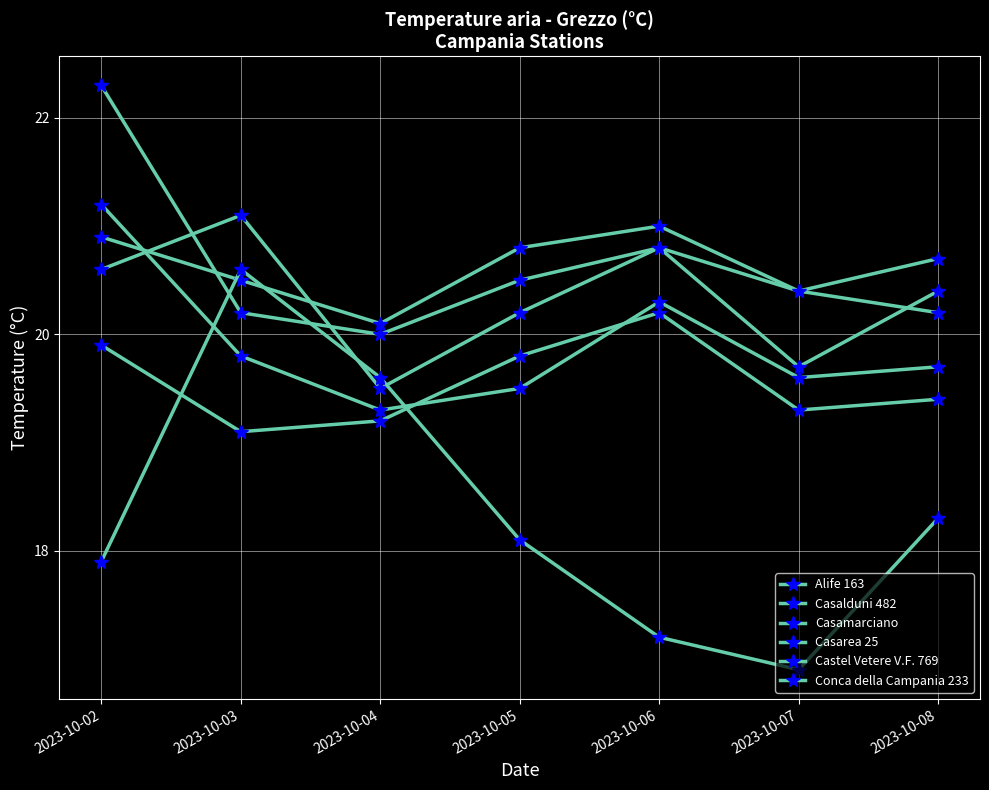

At which category is the sum across all series the highest?

2023-10-02